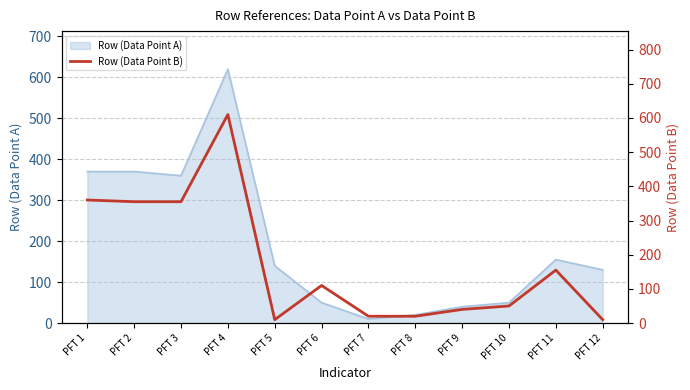

What is the sum of all values?

2095